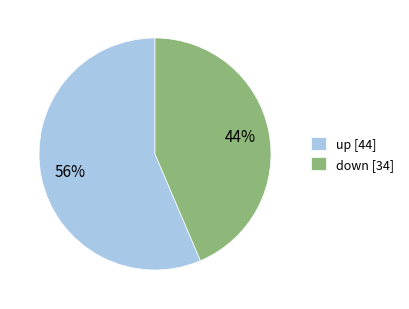

The up slice represents 56% of the pie. True or false?

True